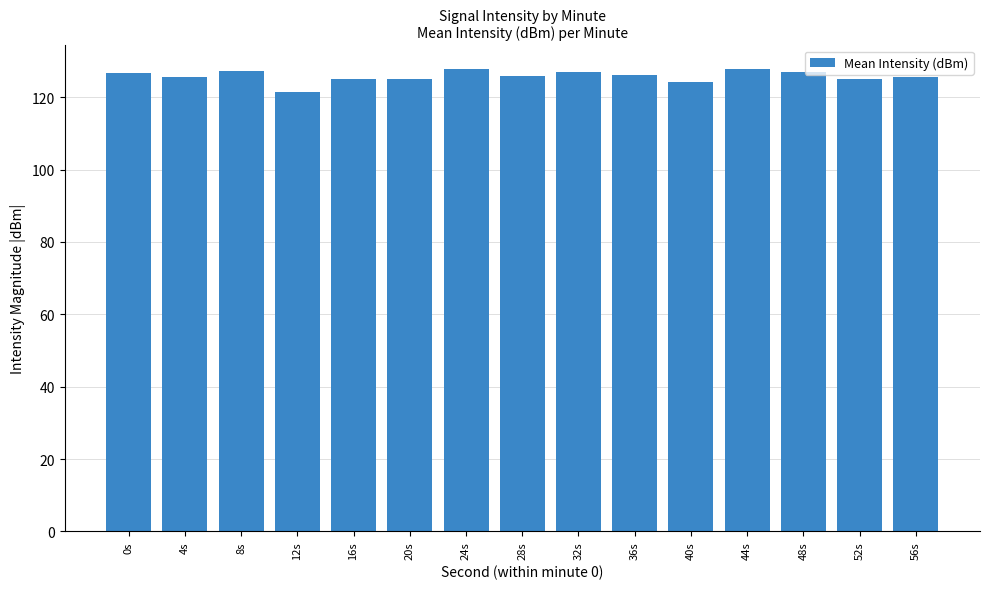

What is the ratio of the value at 40s to the value at 8s?

1.0